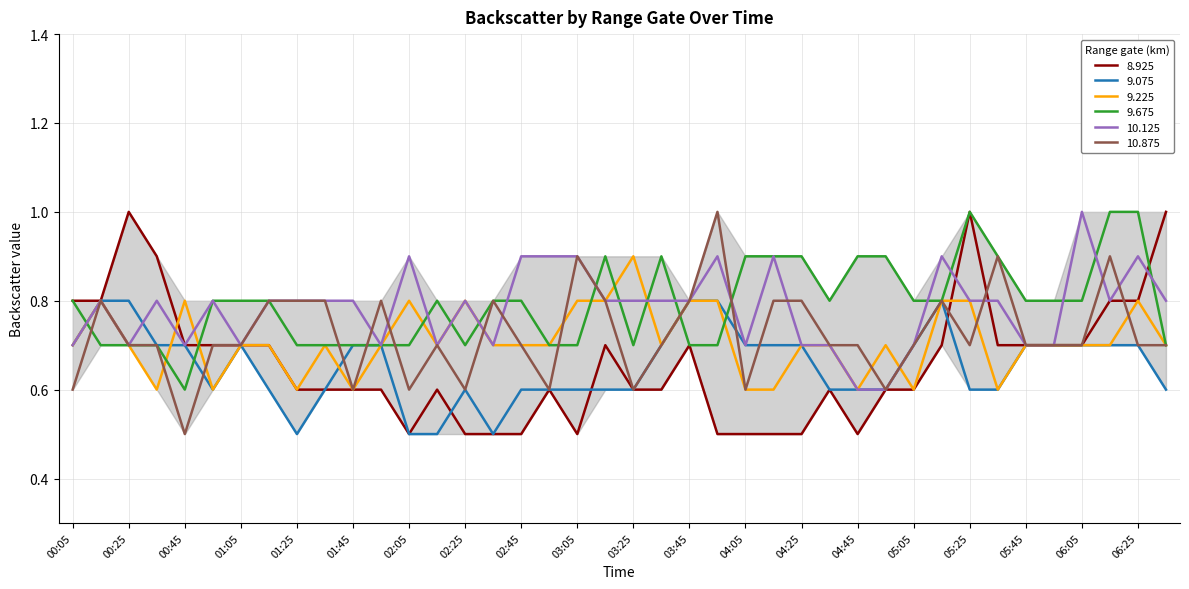

Which series has the largest total across all categories?

9.675